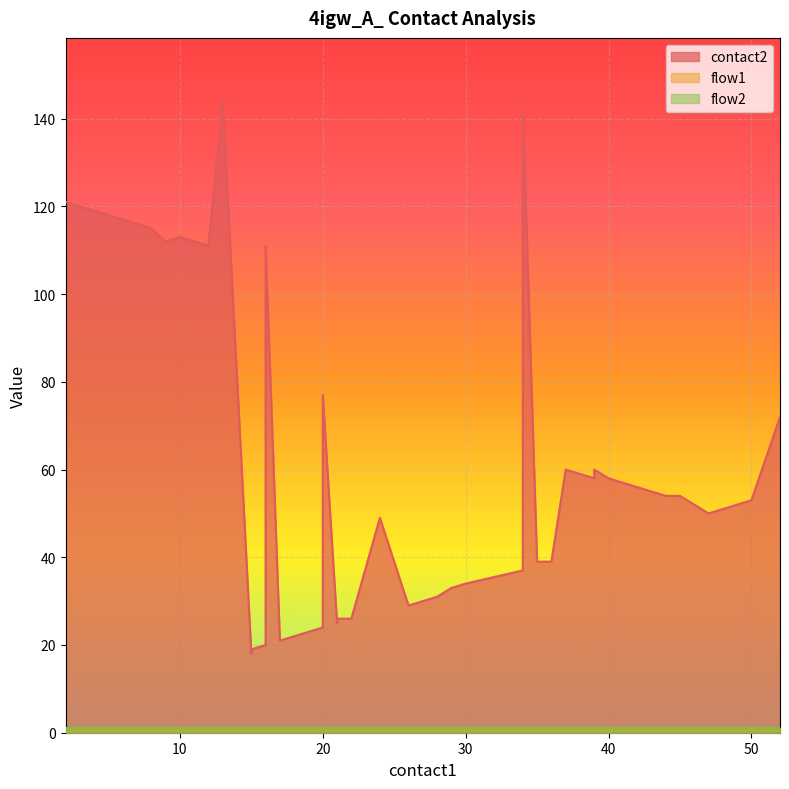

Count the number of data series in this chart.

3